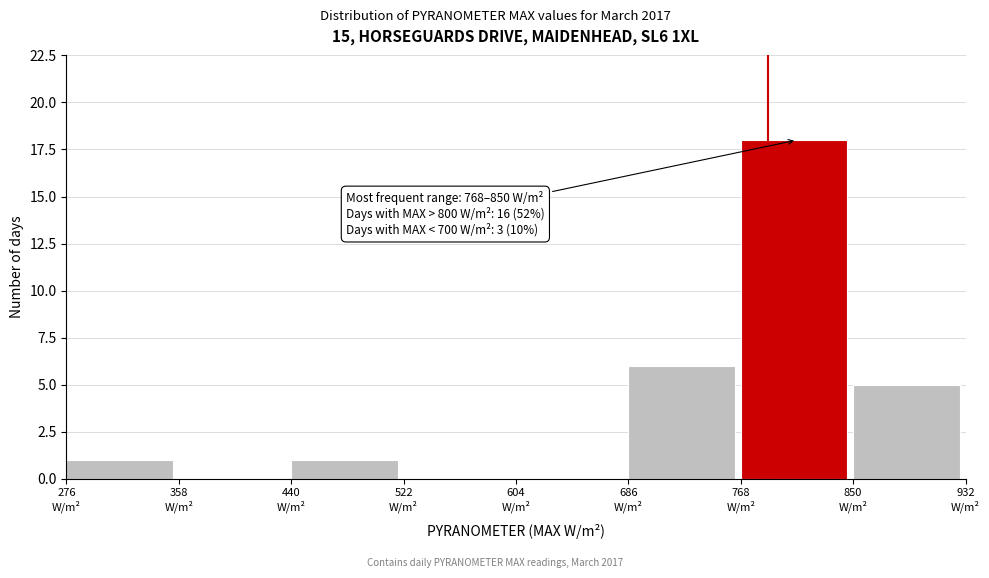

Over which range of the x-axis is the bar tallest?

768 to 850